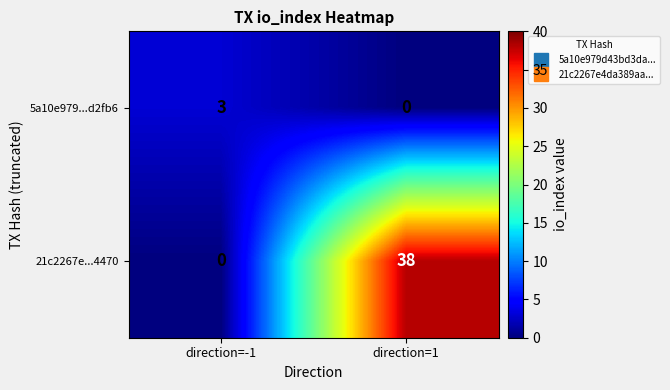

Reading right to left, transcribe all the data shown in this chart.

5a10e979...d2fb6: direction=1=0	direction=-1=3
21c2267e...4470: direction=1=38	direction=-1=0